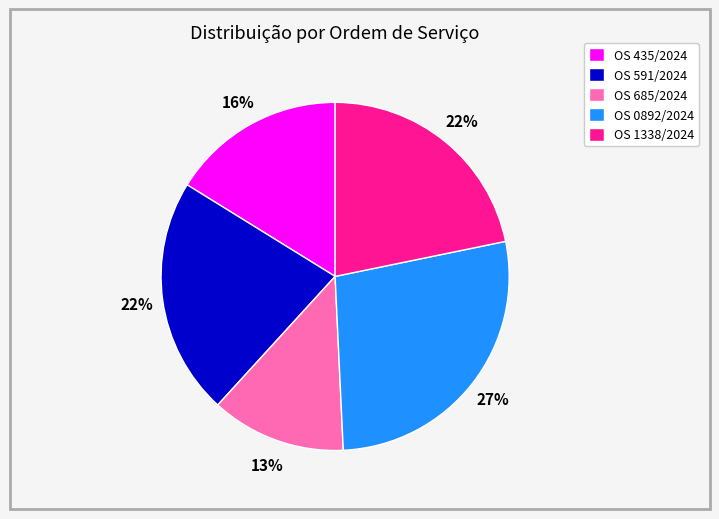

Which category has the biggest portion of the pie?

OS 0892/2024